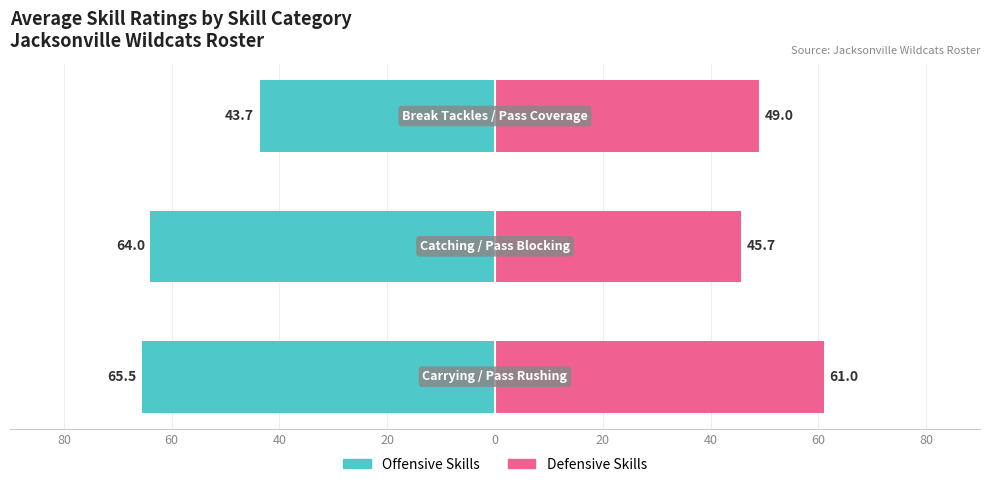

Which series has the largest range (max minus min)?

Offensive Skills (Carrying/Catching/Break Tackles)